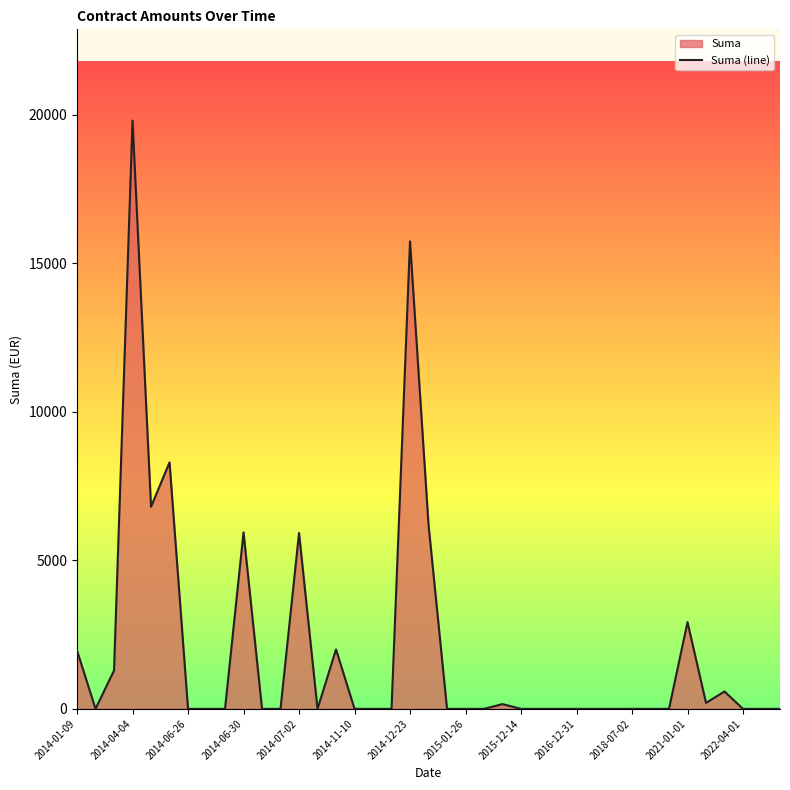

The value at 2018-07-02 is -13236.7. True or false?

False